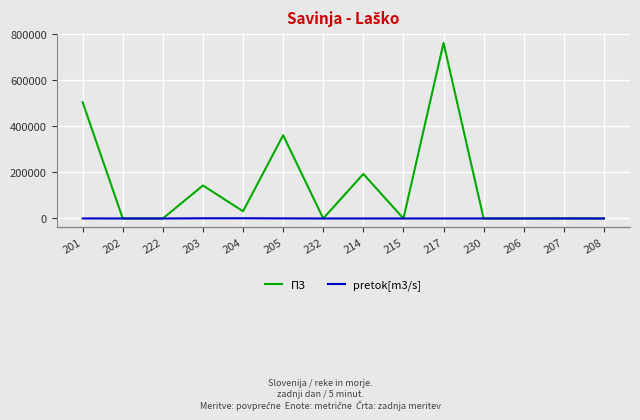

Which series has the largest total across all categories?

ПЗ